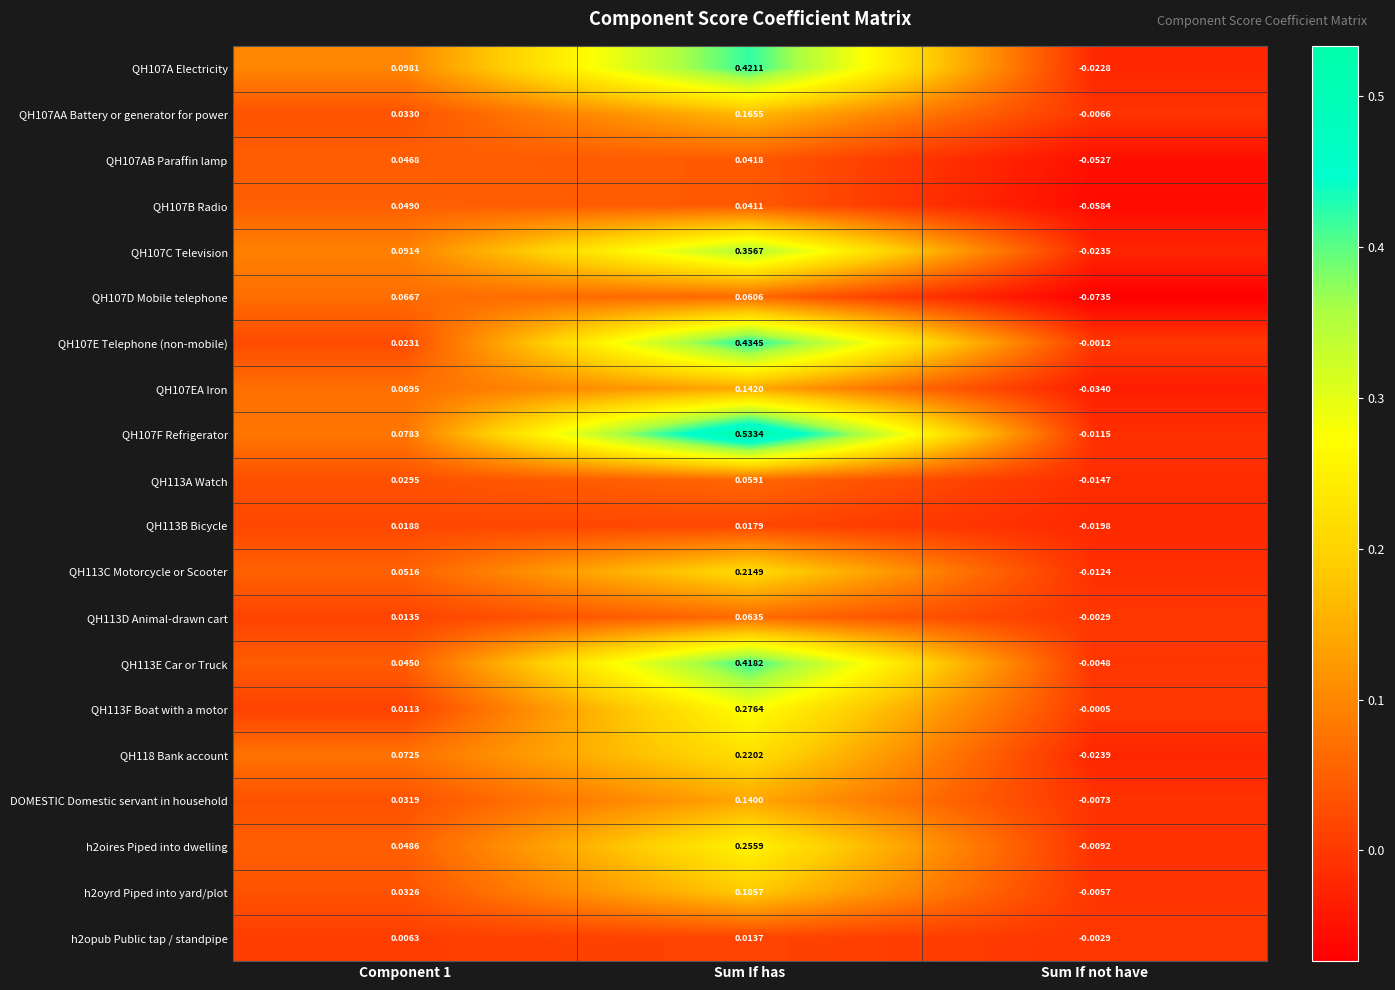

Count the number of data series in this chart.

20